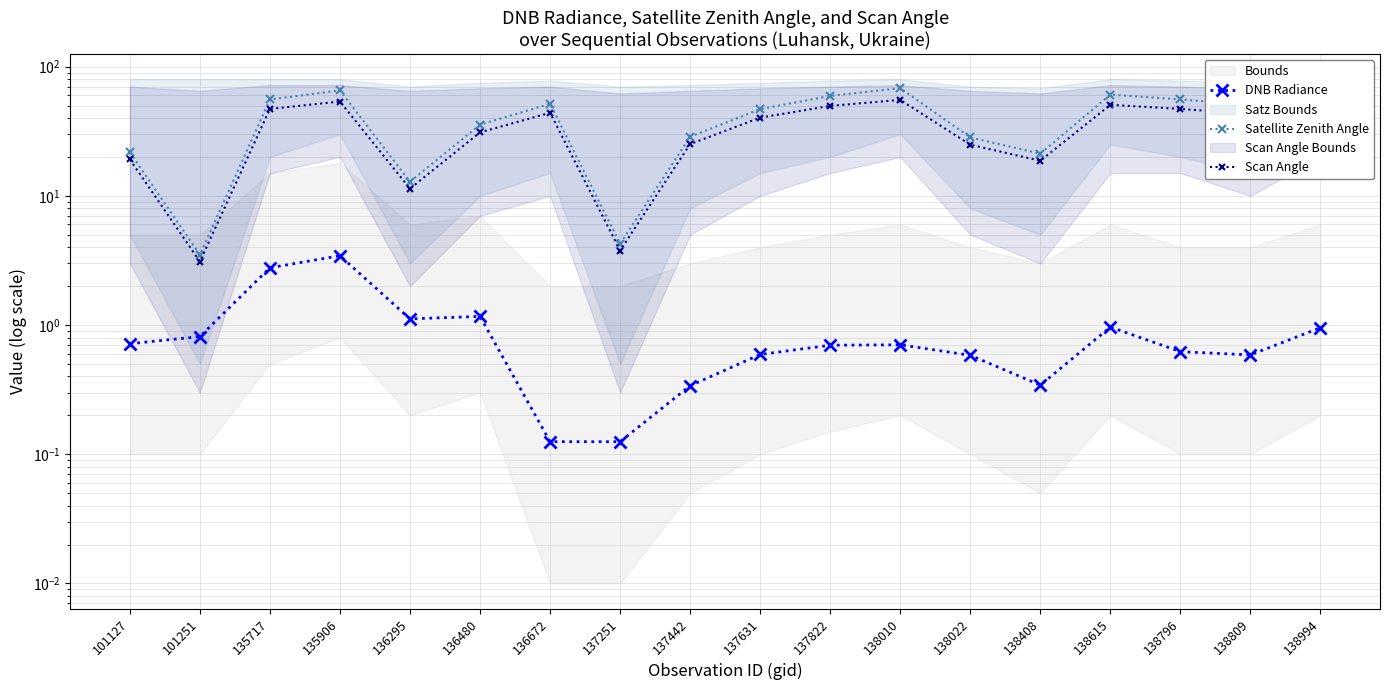

At how many categories does at least one series exceed 46?

10